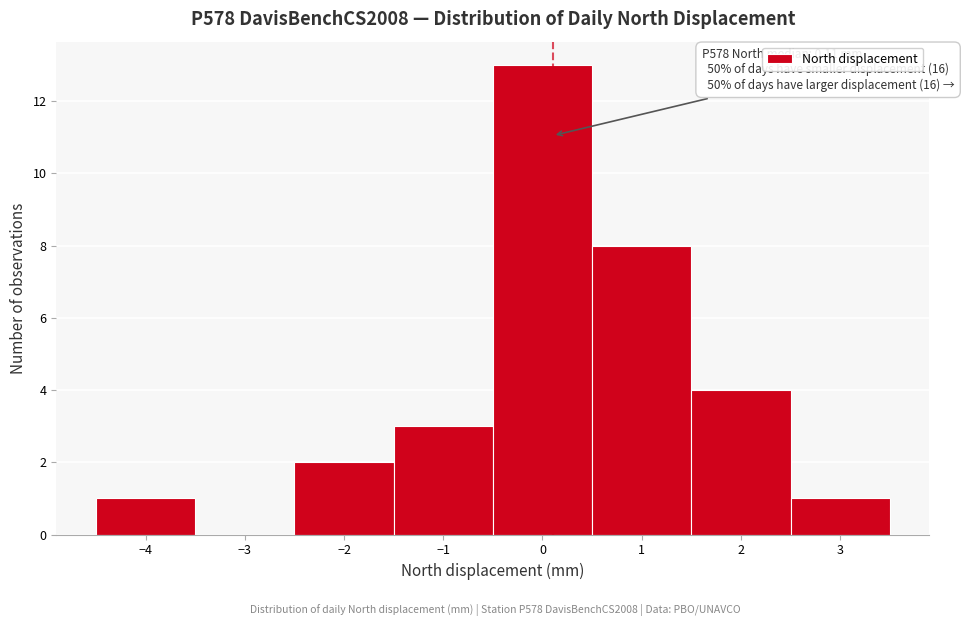

Which range on the x-axis has the tallest bar?

-0.5 to 0.5